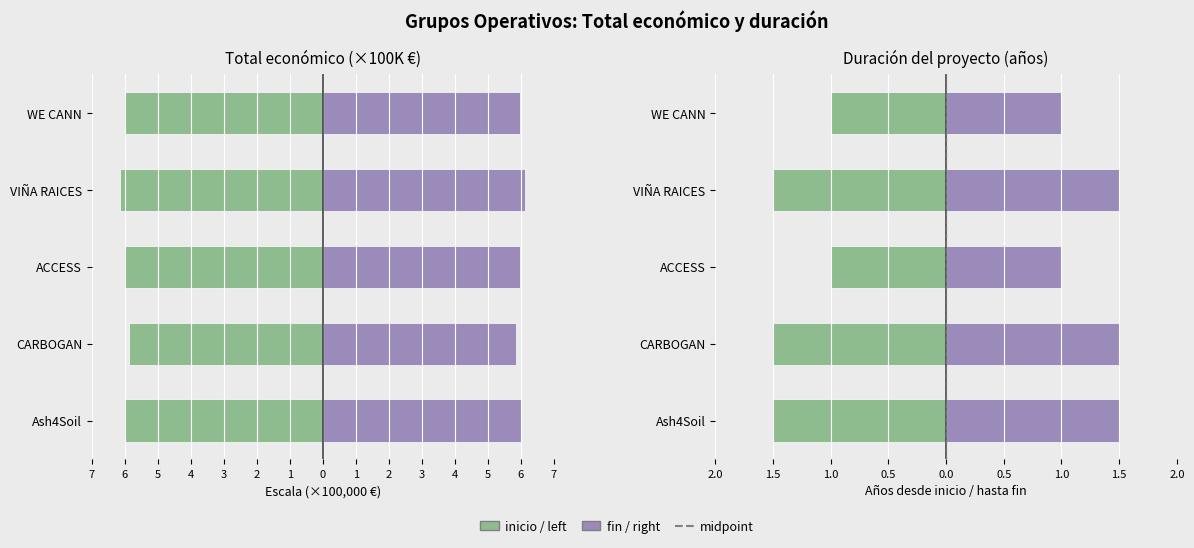

What is the value of the Total económico bar at the 5th from the left?

-6.0